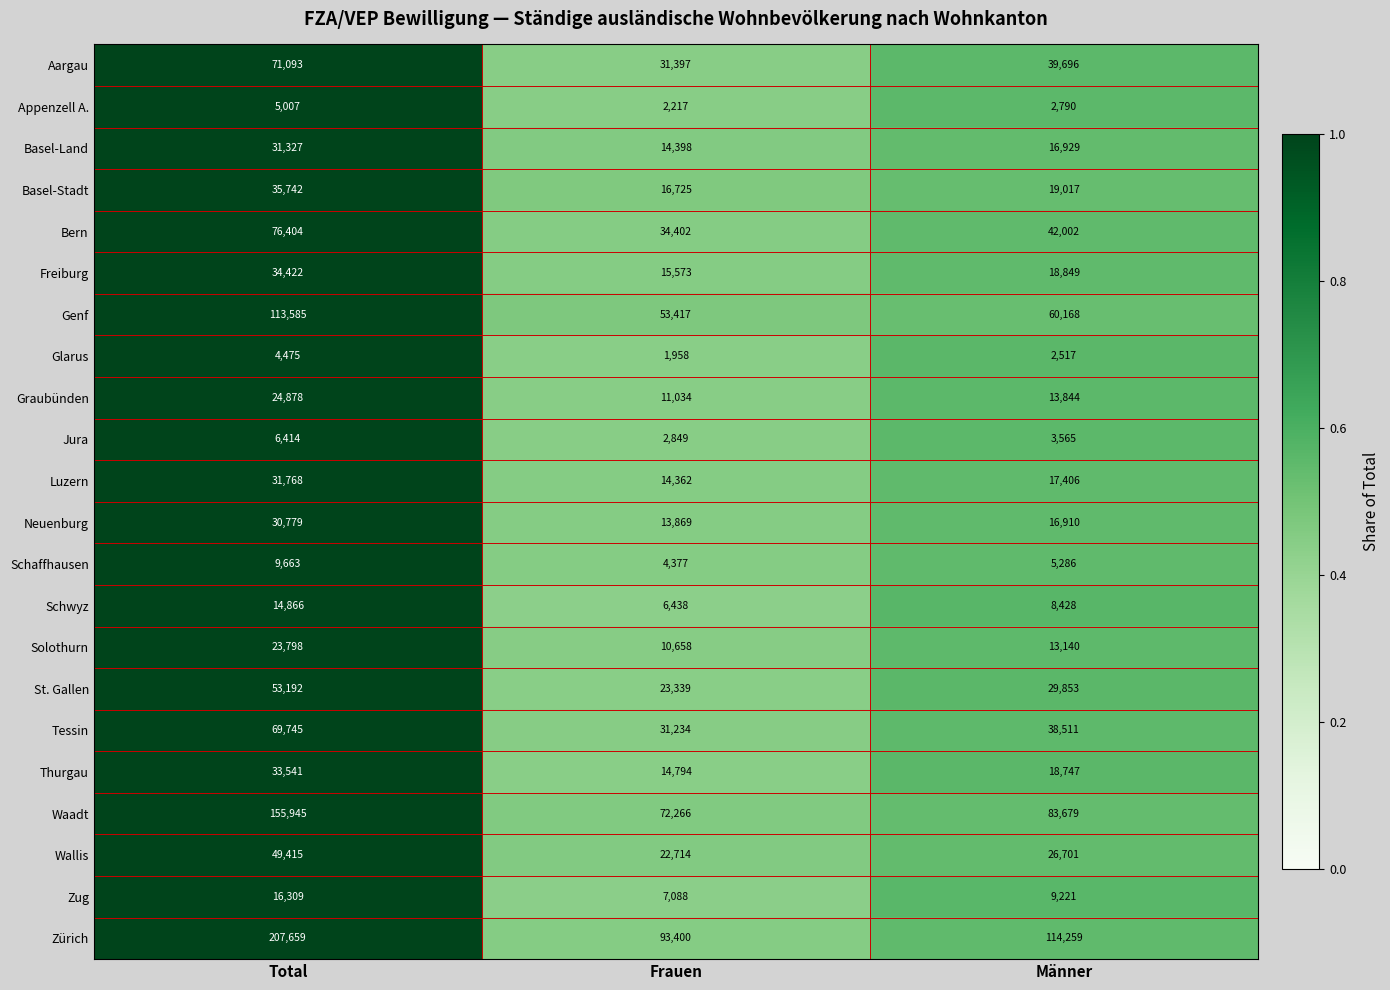

The Luzern series shows 20447 at Frauen. True or false?

False